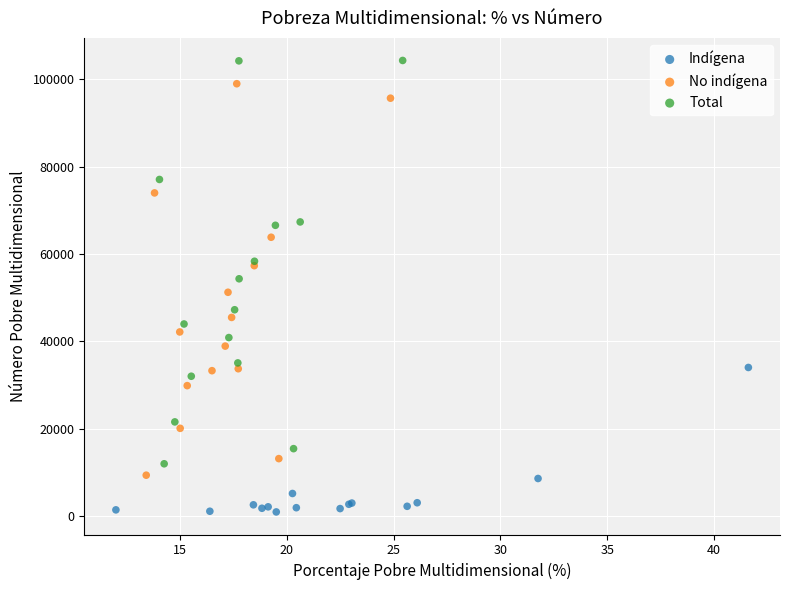

Which series has the widest spread of Y values?

Total